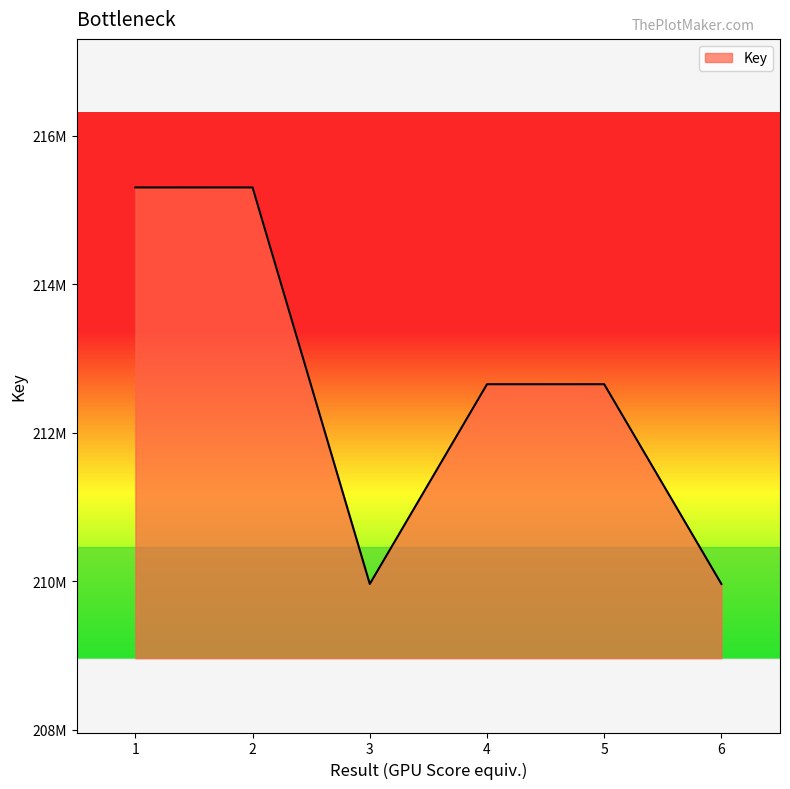

How many points are higher than both their immediate neighbors (excluding endpoints)?

1